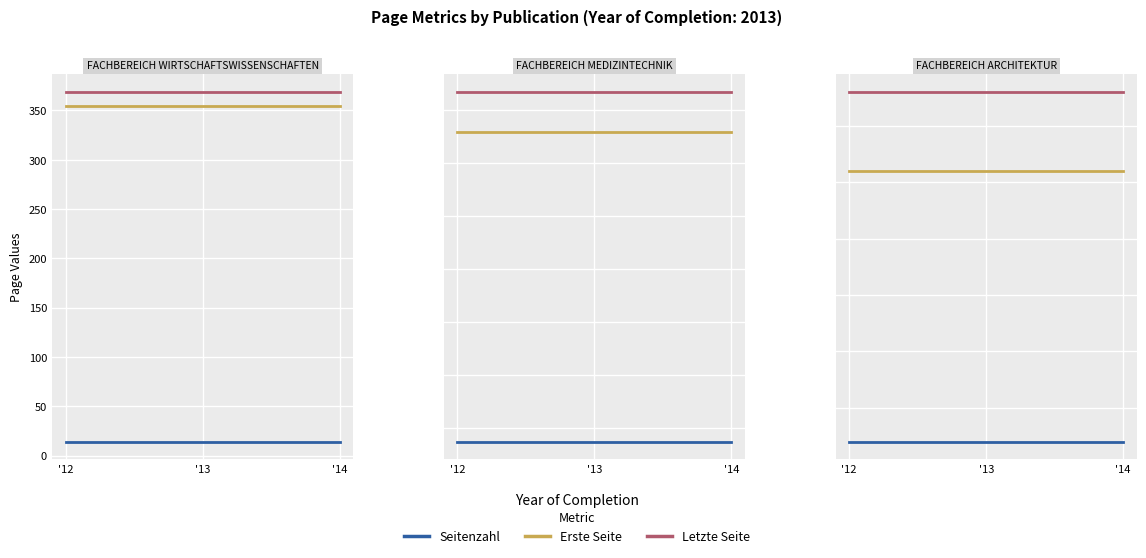

At '13, list the series in order from smallest to largest.

Seitenzahl, Erste Seite, Letzte Seite